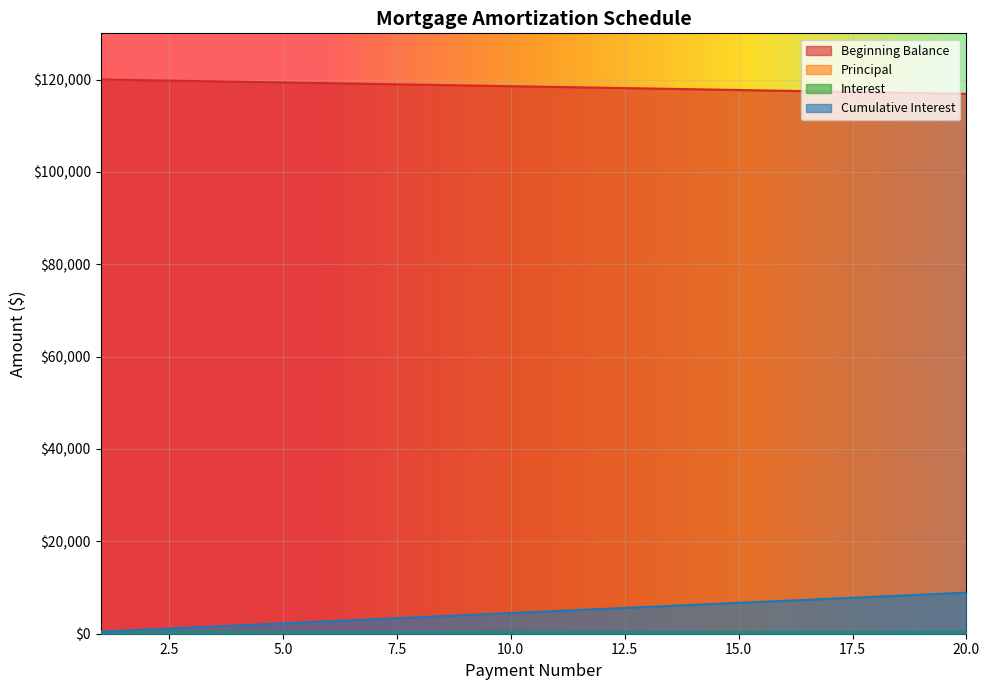

True or false: Principal has more than 2 interior local peaks.

False